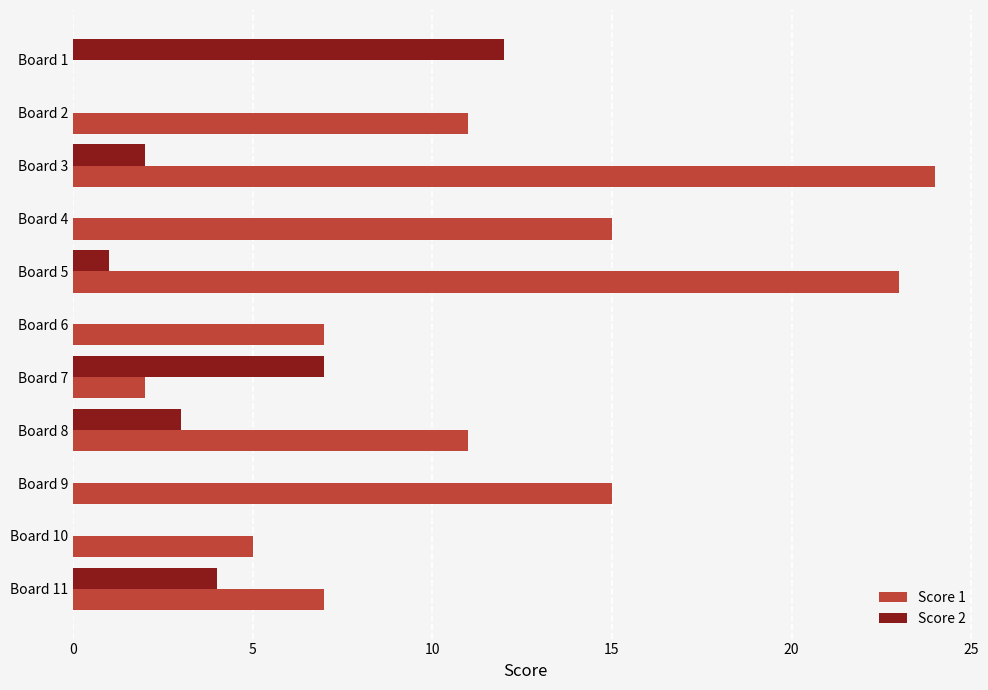

Is it true that Score 2 equals 12 at Board 1?

True